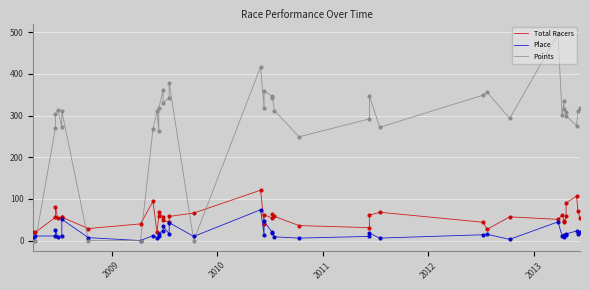

Which series reaches the maximum Y coordinate?

Points